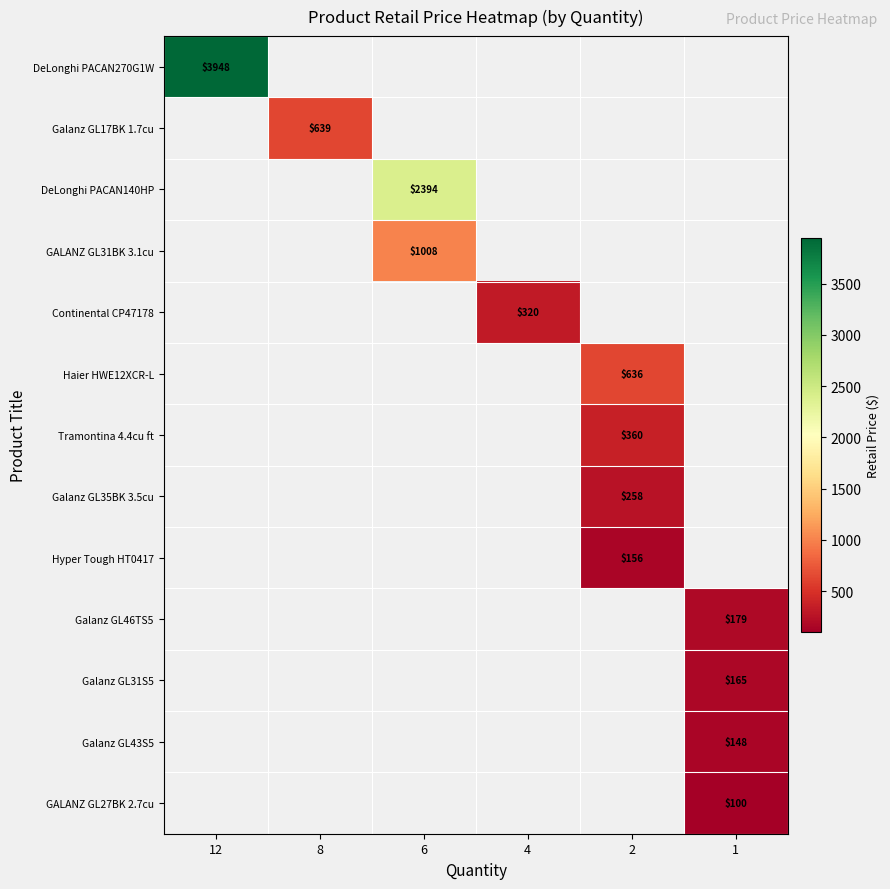

What is the maximum value shown in the chart?

3948.0